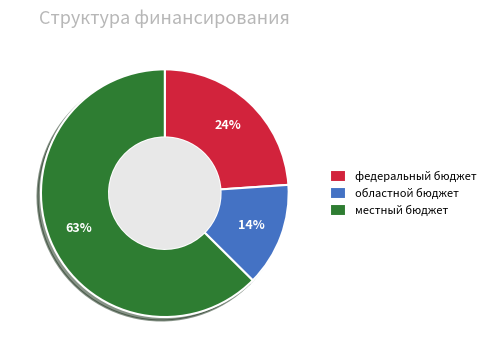

Rank the categories by value from highest to lowest.

местный бюджет, федеральный бюджет, областной бюджет